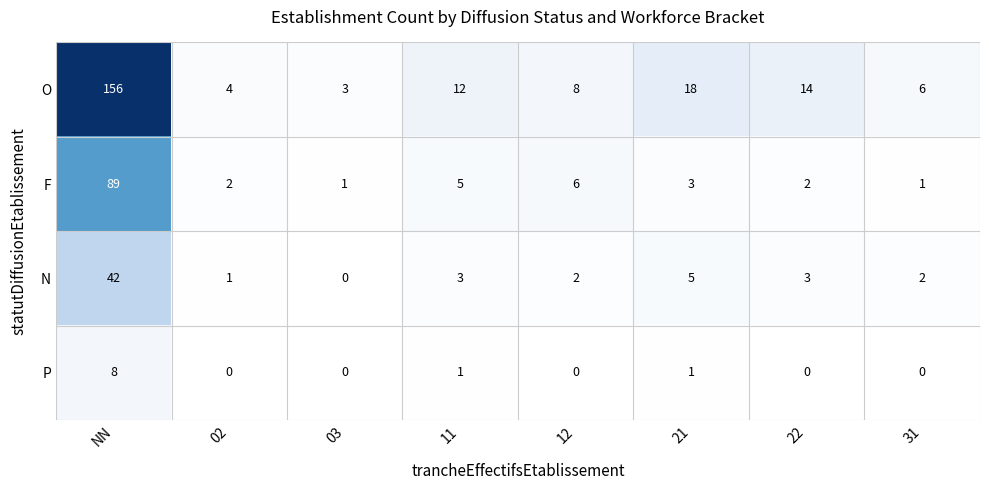

Rank the series by their maximum value, from lowest to highest.

P, N, F, O